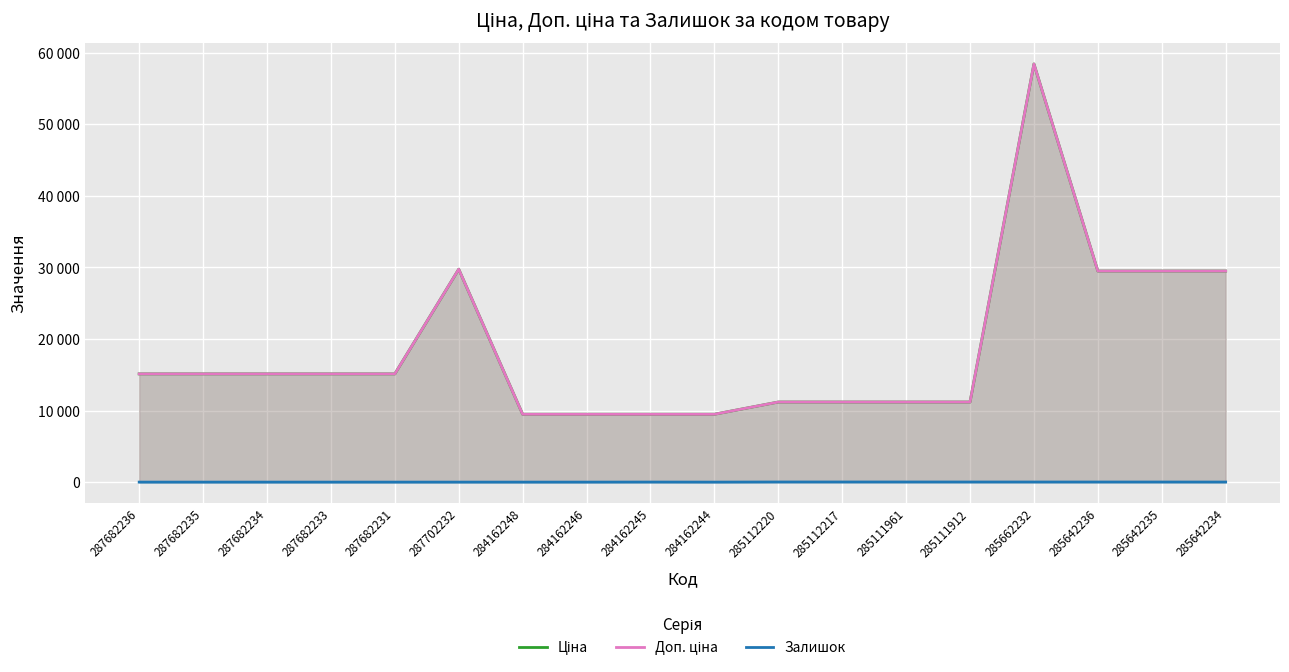

What is the label of the 11th point from the right?

284162246